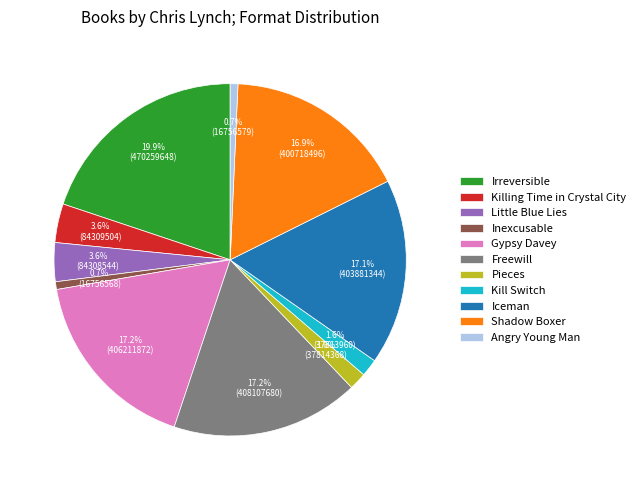

True or false: Pieces accounts for 8% of the total.

False